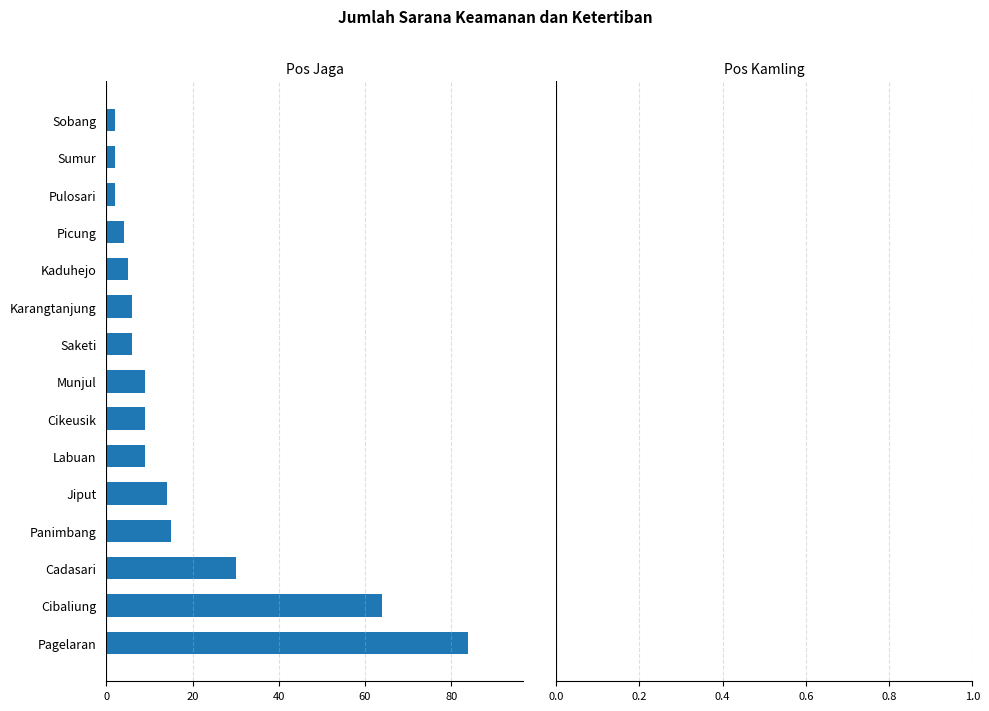

What is the difference between the maximum and second lowest values?

82